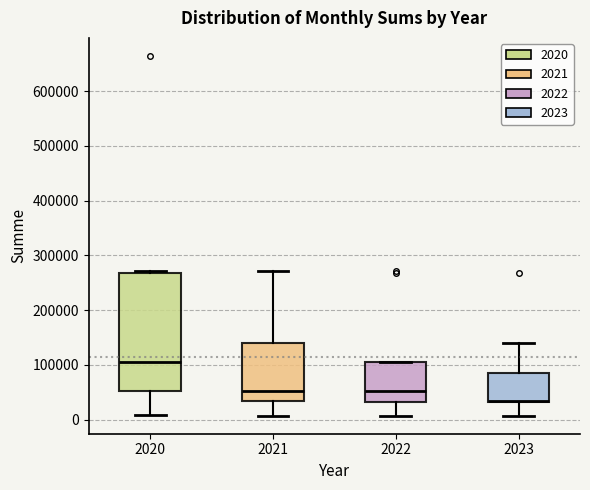

Which box has the highest median line?

2020